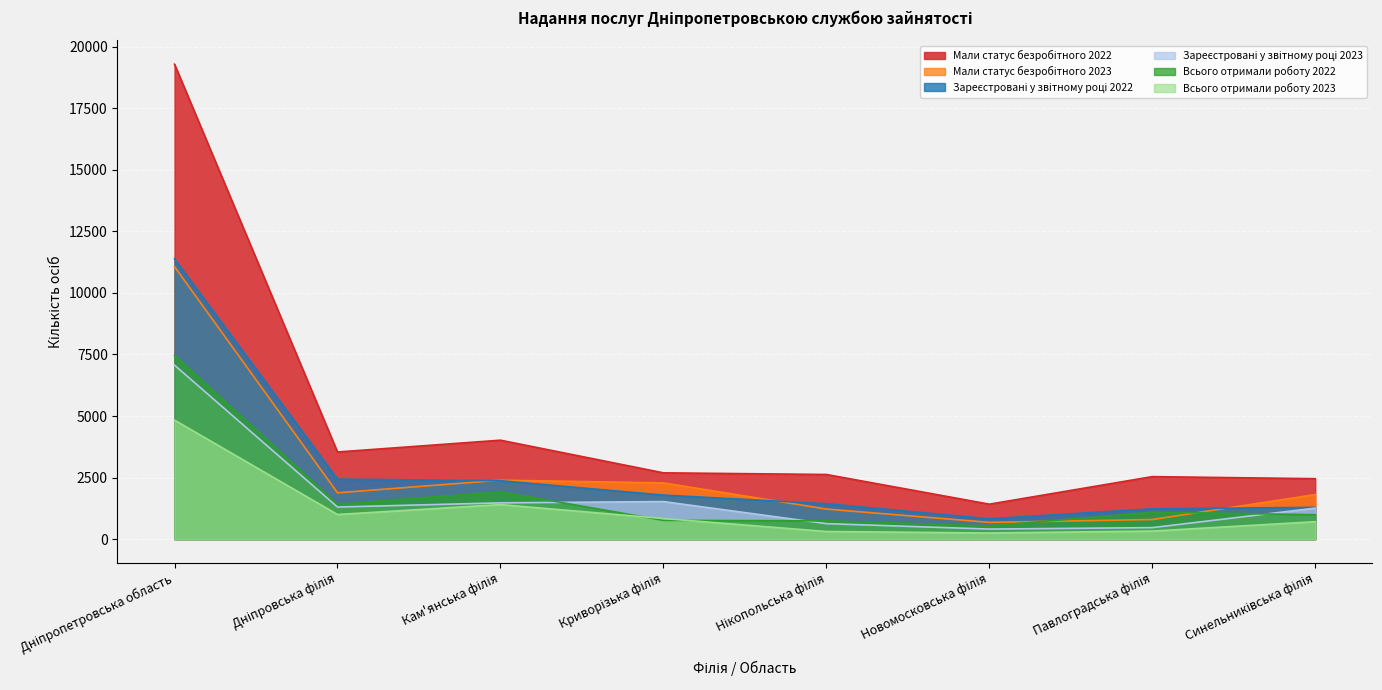

Where is the first local maximum for Зареєстровані у звітному році 2023?

Криворізька філія